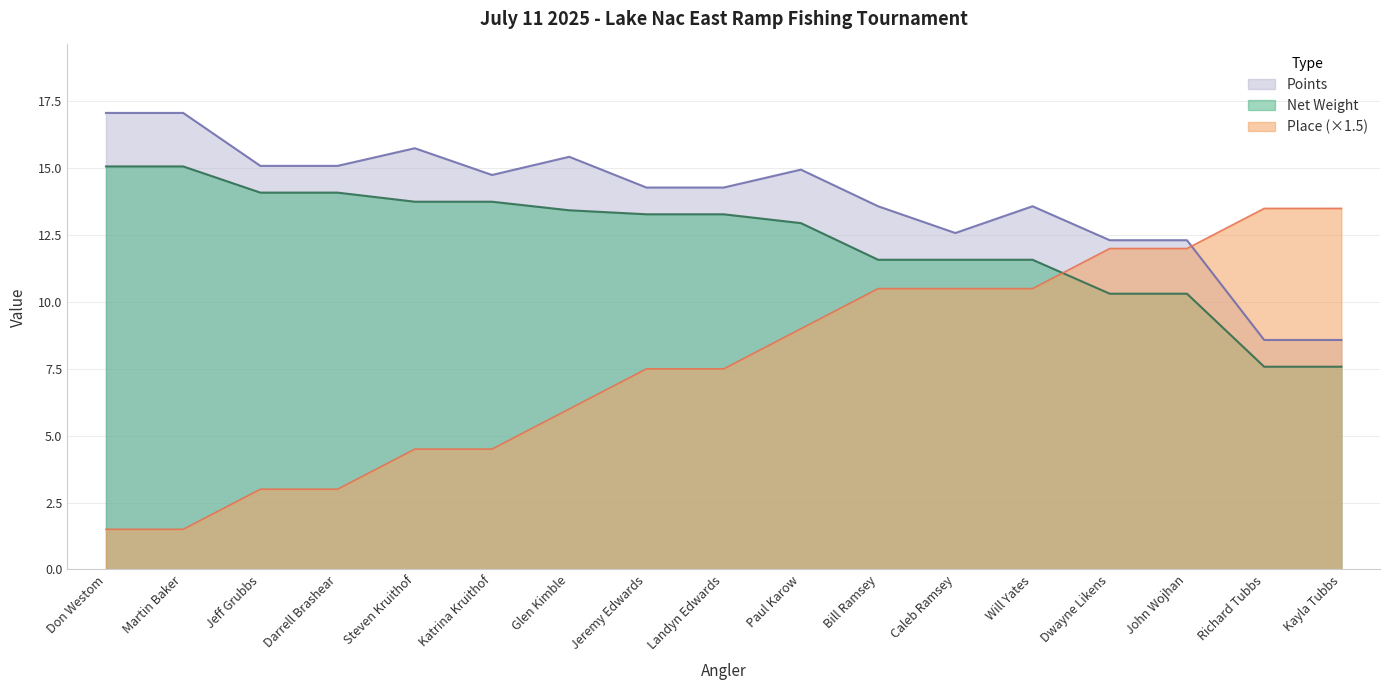

Reading left to right, extract all data points from this chart.

Place: Don Westom=1.5	Martin Baker=1.5	Jeff Grubbs=3.0	Darrell Brashear=3.0	Steven Kruithof=4.5	Katrina Kruithof=4.5	Glen Kimble=6.0	Jeremy Edwards=7.5	Landyn Edwards=7.5	Paul Karow=9.0	Bill Ramsey=10.5	Caleb Ramsey=10.5	Will Yates=10.5	Dwayne Likens=12.0	John Wojhan=12.0	Richard Tubbs=13.5	Kayla Tubbs=13.5
Net Weight: Don Westom=15.1	Martin Baker=15.1	Jeff Grubbs=14.1	Darrell Brashear=14.1	Steven Kruithof=13.8	Katrina Kruithof=13.8	Glen Kimble=13.4	Jeremy Edwards=13.3	Landyn Edwards=13.3	Paul Karow=12.9	Bill Ramsey=11.6	Caleb Ramsey=11.6	Will Yates=11.6	Dwayne Likens=10.3	John Wojhan=10.3	Richard Tubbs=7.6	Kayla Tubbs=7.6
Points: Don Westom=17.1	Martin Baker=17.1	Jeff Grubbs=15.1	Darrell Brashear=15.1	Steven Kruithof=15.8	Katrina Kruithof=14.8	Glen Kimble=15.4	Jeremy Edwards=14.3	Landyn Edwards=14.3	Paul Karow=14.9	Bill Ramsey=13.6	Caleb Ramsey=12.6	Will Yates=13.6	Dwayne Likens=12.3	John Wojhan=12.3	Richard Tubbs=8.6	Kayla Tubbs=8.6